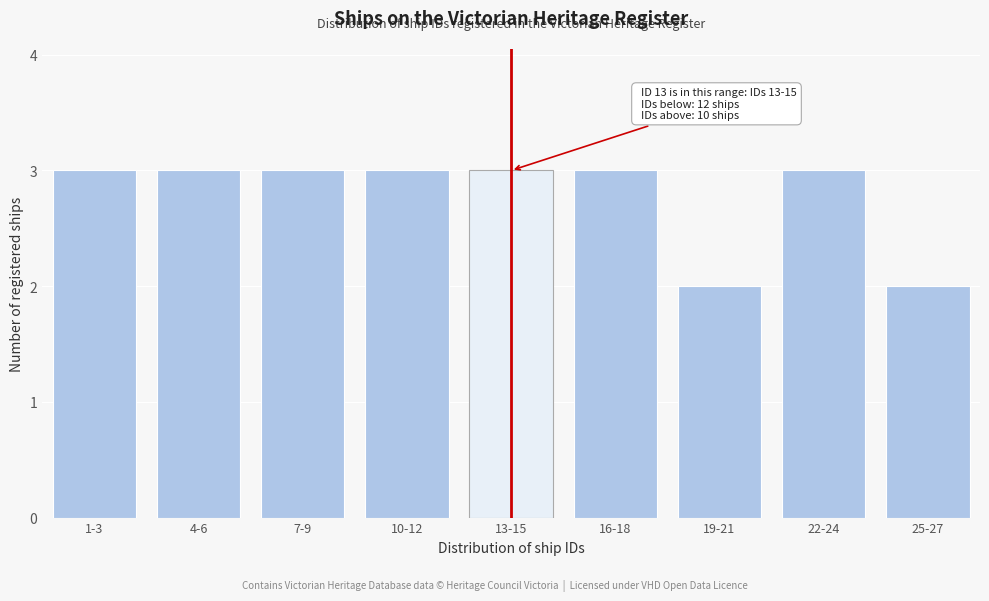

Reading left to right, transcribe all the data shown in this chart.

3	3	3	3	3	3	2	3	2